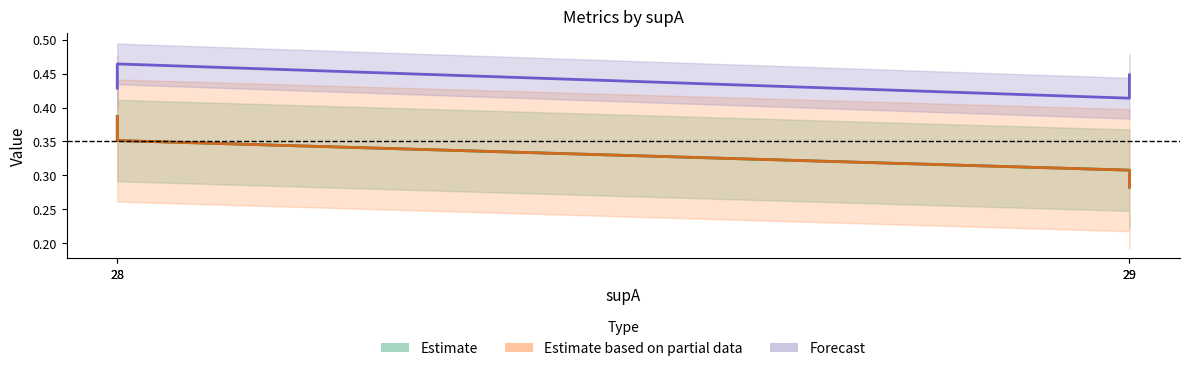

The value series shows 0.3 at 29. True or false?

True